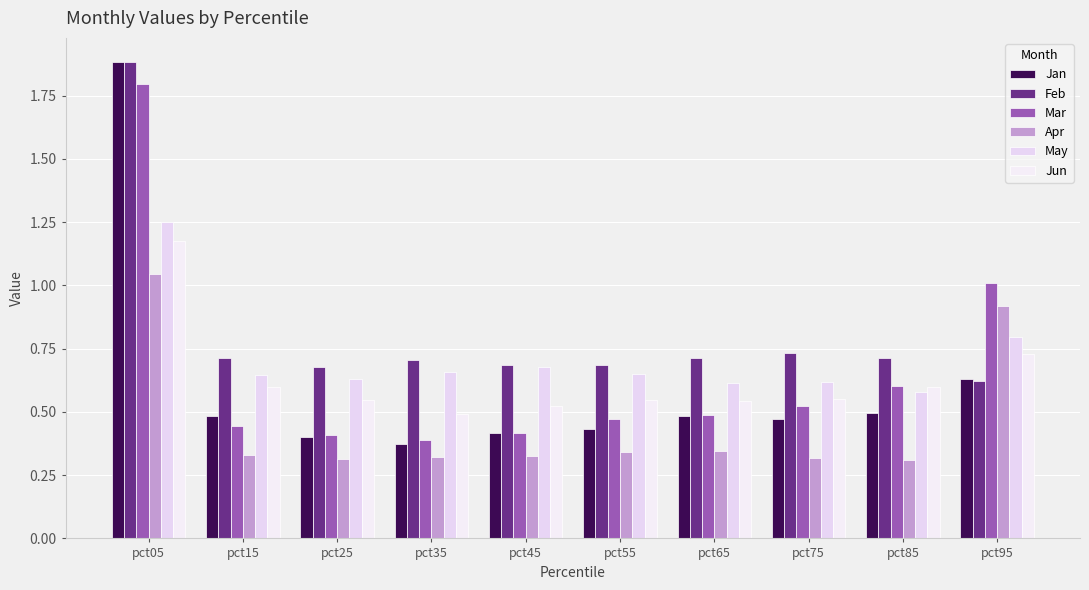

Which series has the largest total across all categories?

Feb